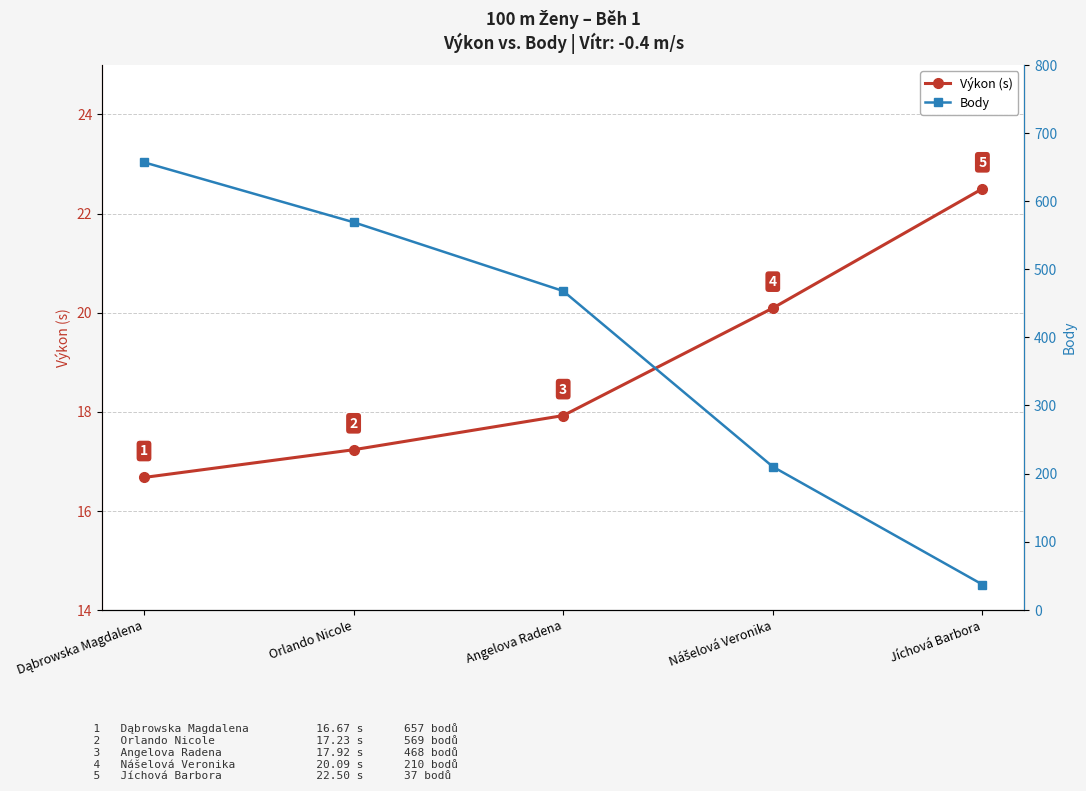

True or false: Výkon (s) has a value of 17.2 at Orlando Nicole.

True